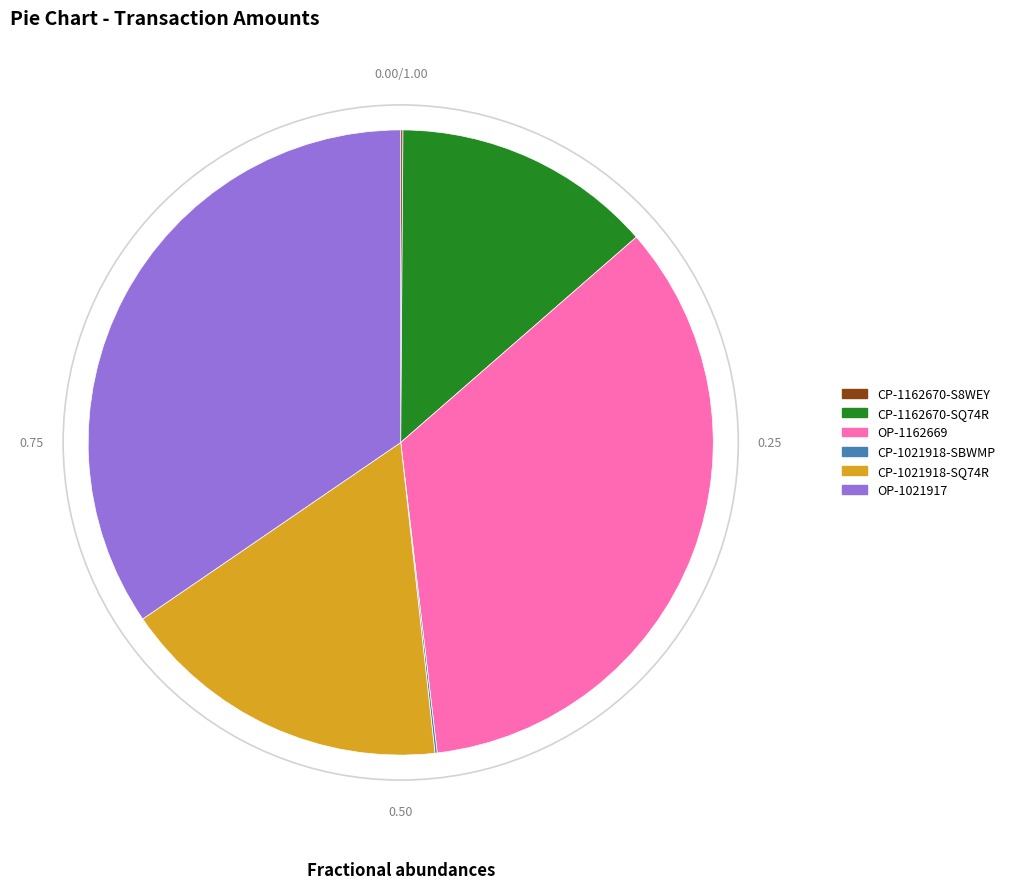

Is there any slice that represents more than half of the pie?

No